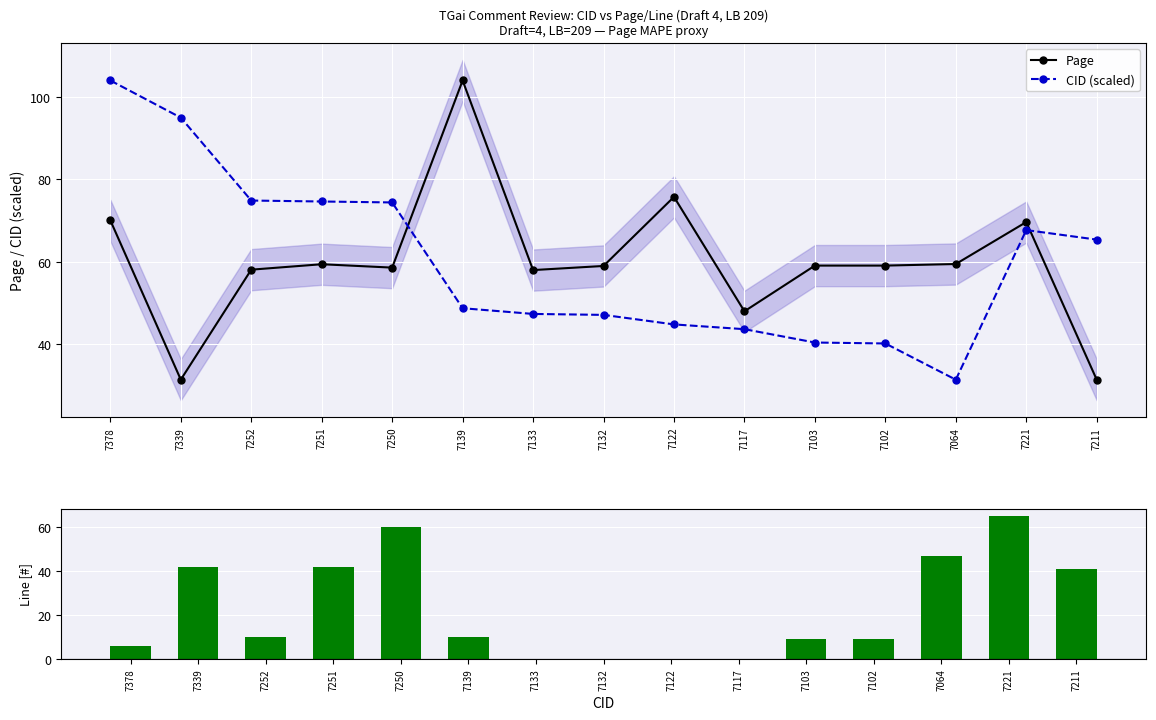

Reading left to right, extract all data points from this chart.

Page: 7378=70.1	7339=31.4	7252=58.1	7251=59.4	7250=58.6	7139=104.0	7133=58.0	7132=59.0	7122=75.8	7117=48.0	7103=59.1	7102=59.1	7064=59.5	7221=69.7	7211=31.4
CID (scaled): 7378=104.0	7339=95.0	7252=74.9	7251=74.6	7250=74.4	7139=48.7	7133=47.4	7132=47.1	7122=44.8	7117=43.7	7103=40.4	7102=40.2	7064=31.4	7221=67.7	7211=65.4
Line: 7378=6.0	7339=42.0	7252=10.0	7251=42.0	7250=60.0	7139=10.0	7133=0.0	7132=0.0	7122=0.0	7117=0.0	7103=9.0	7102=9.0	7064=47.0	7221=65.0	7211=41.0